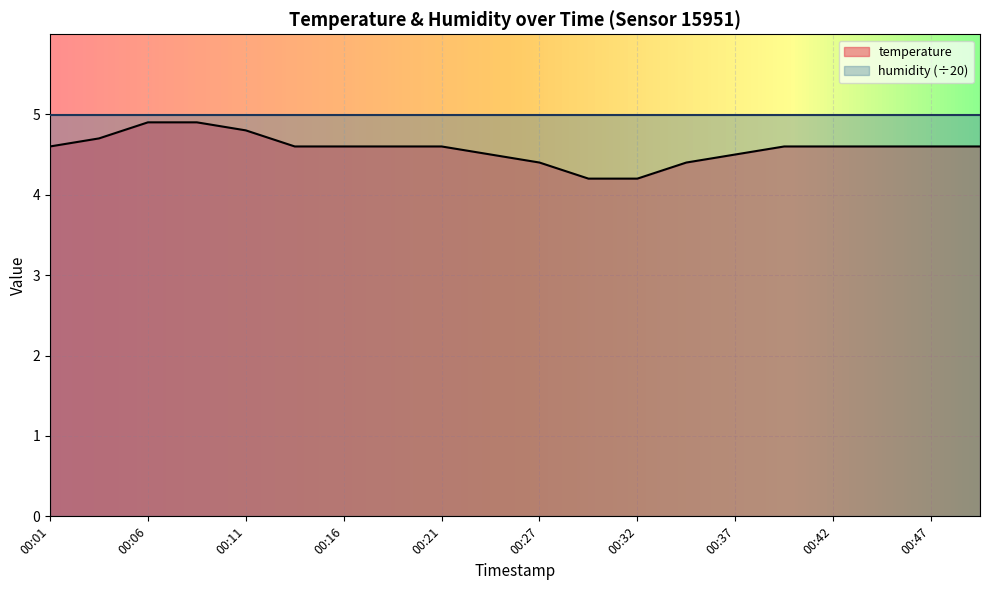

The chart shows a value of 4.6 at 00:21. True or false?

True